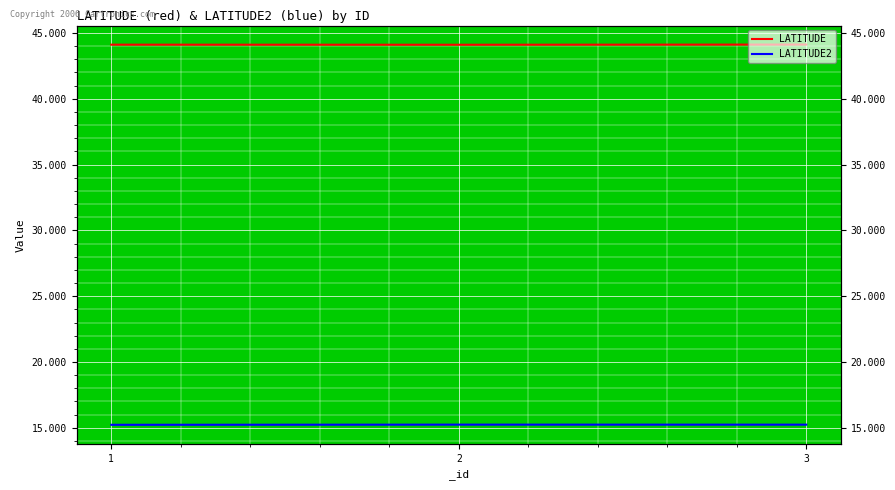

What is the approximate value of LATITUDE at 1?

44.1